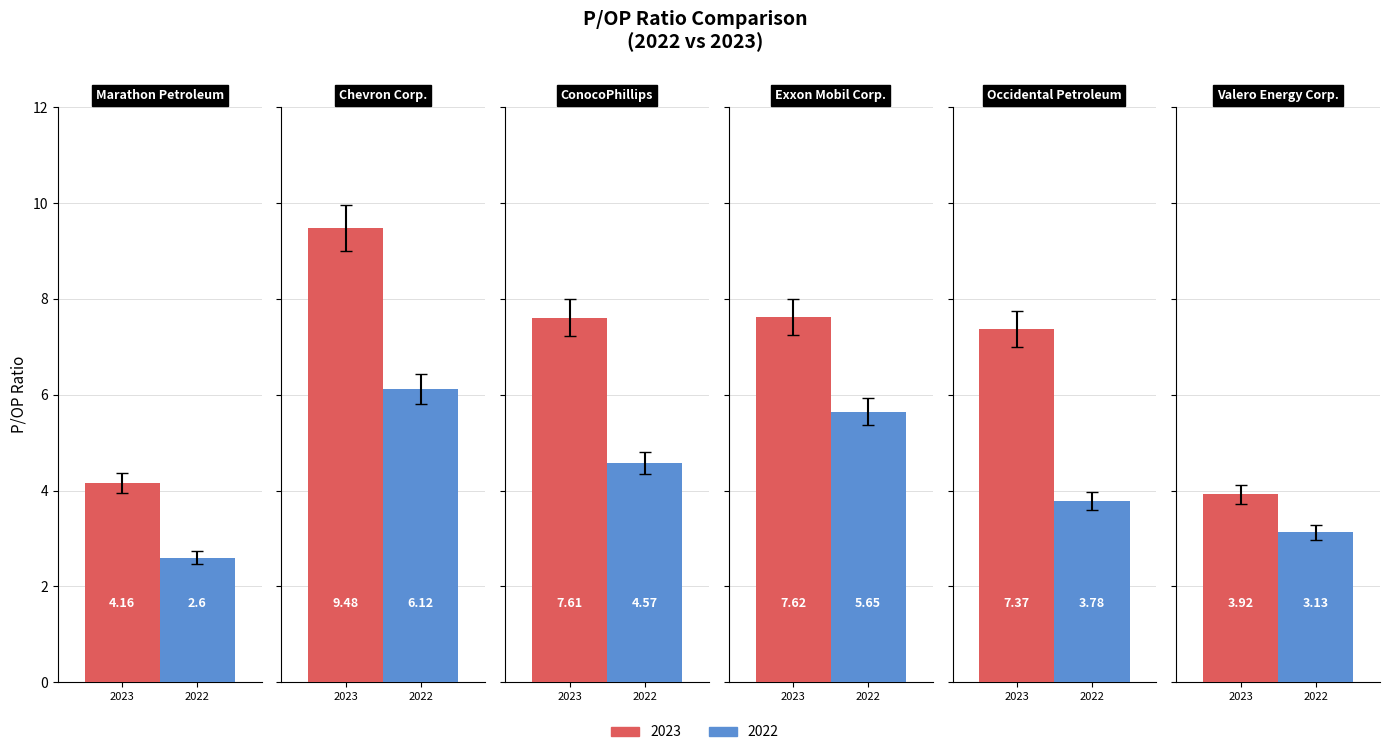

At Valero Energy Corp., list the series in order from largest to smallest.

2023, 2022